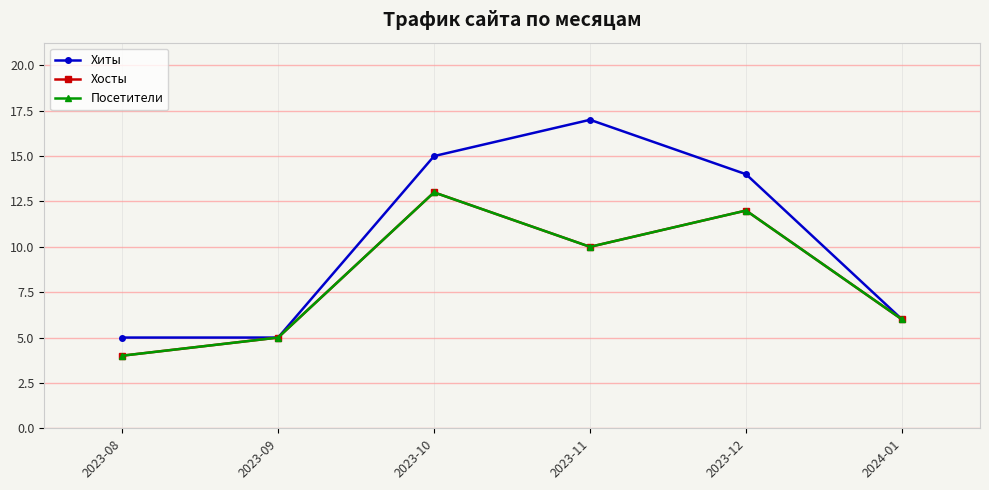

Reading left to right, transcribe all the data shown in this chart.

Хиты: 5	5	15	17	14	6
Хосты: 4	5	13	10	12	6
Посетители: 4	5	13	10	12	6